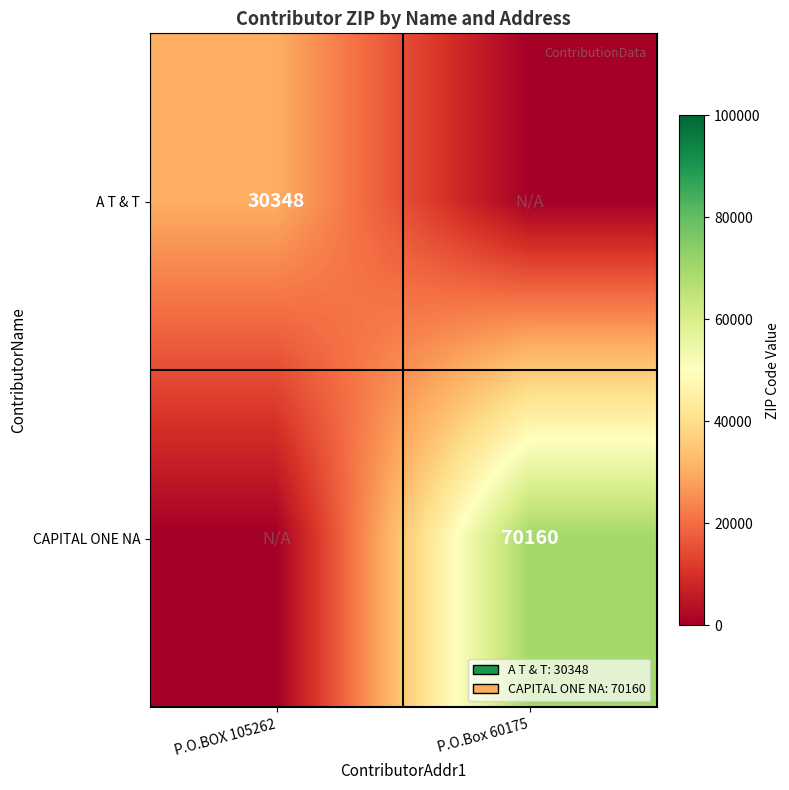

Is it true that A T & T equals 30348 at P.O.BOX 105262?

True